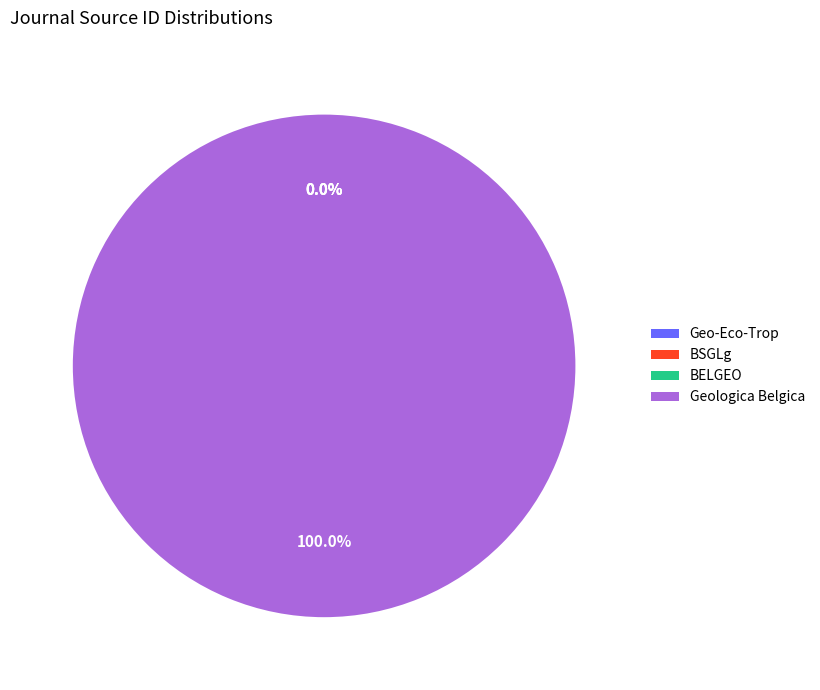

What is the largest slice in the pie chart?

Geologica Belgica